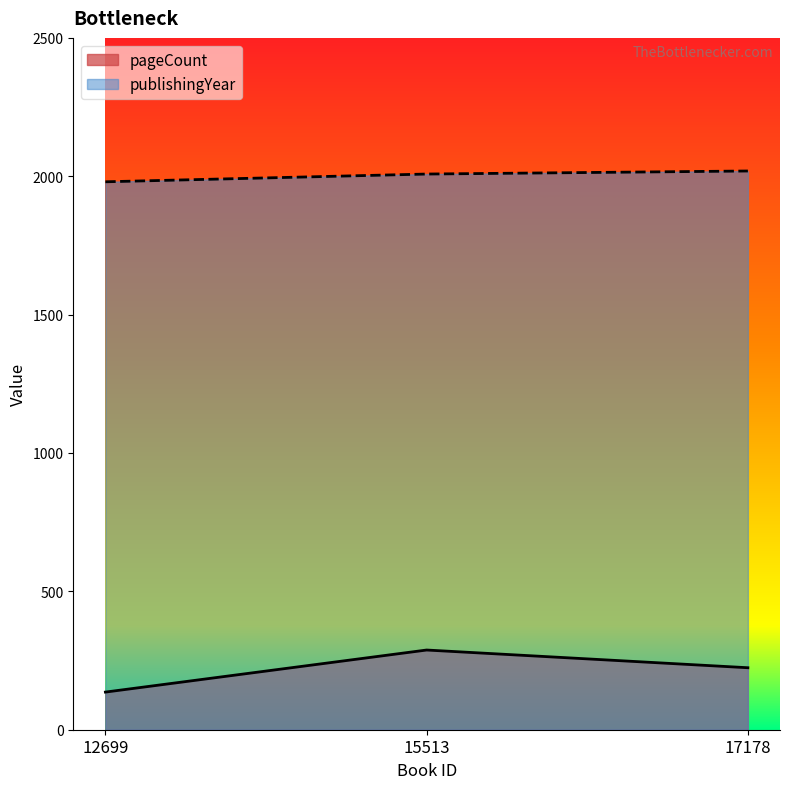

What is the sum of all pageCount values?

648